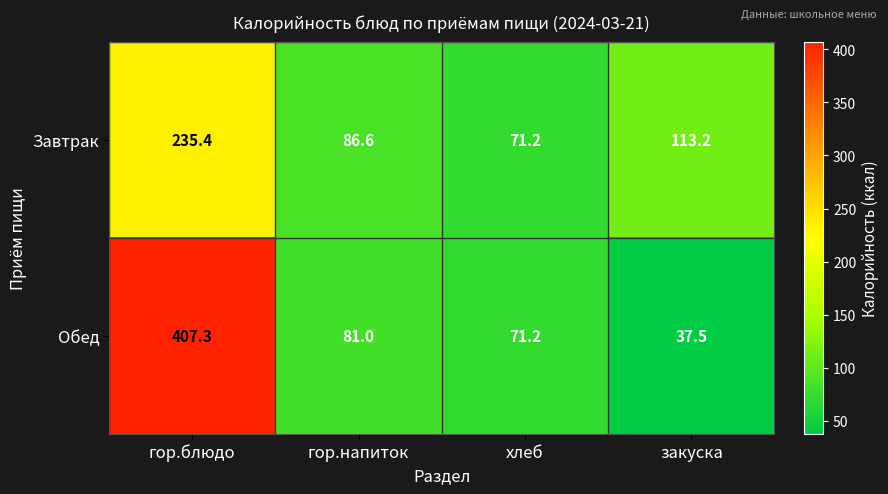

At which category is the sum across all series the highest?

гор.блюдо